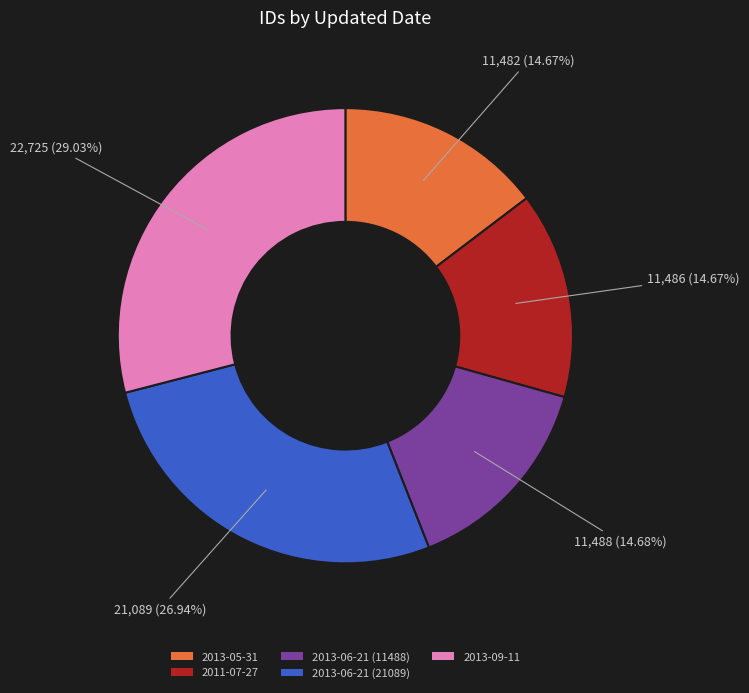

To the nearest percent, what is the difference between the largest and smallest slice percentages?

14%